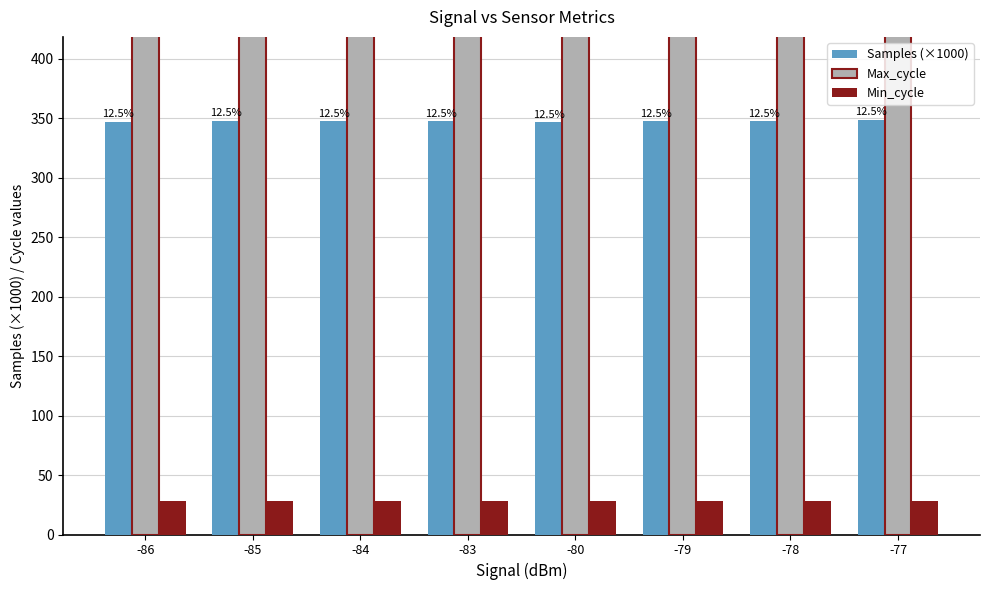

How many groups of bars are there?

8